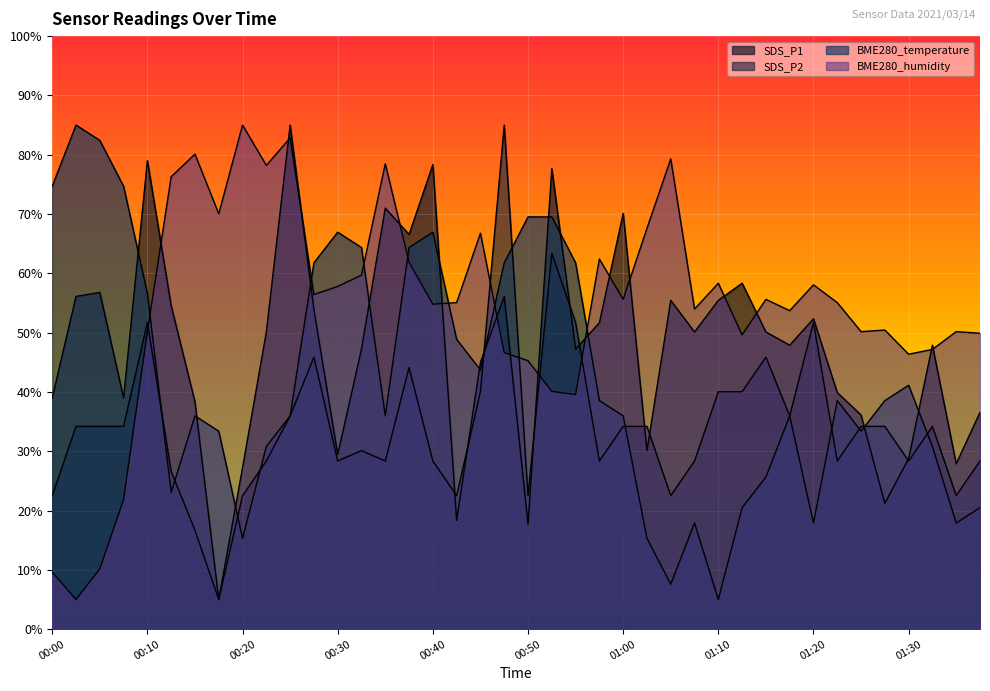

Does the chart display data point markers on the line(s)?

No